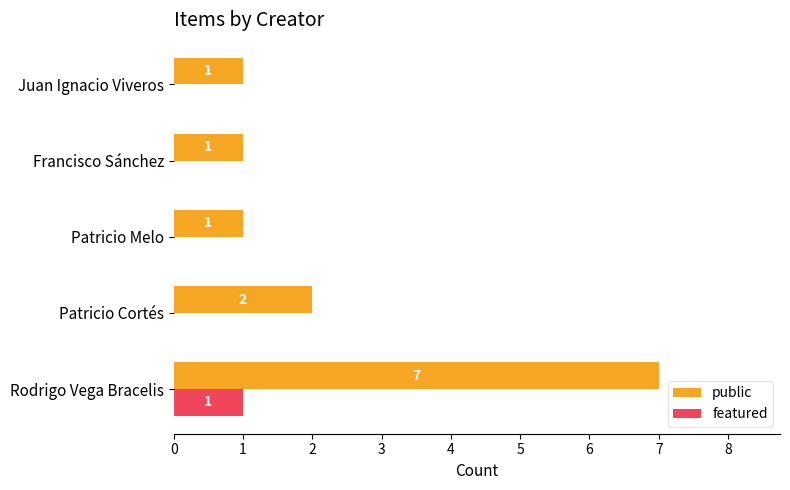

What is the highest value of the public series?

7